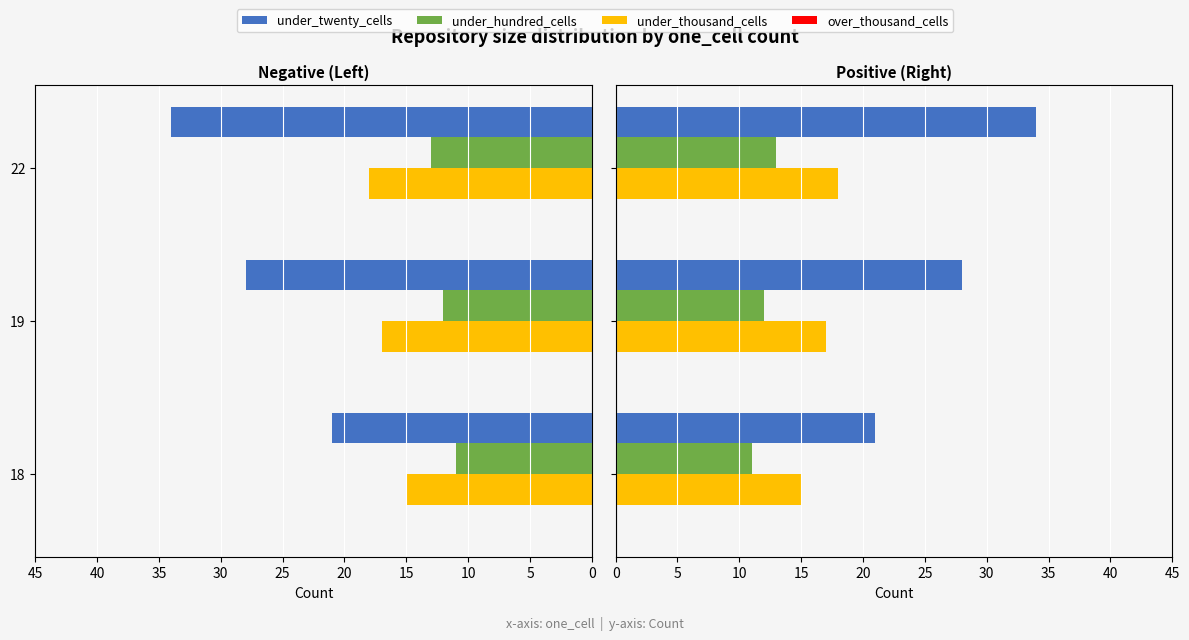

Rank the series at 45 from lowest to highest value.

over_thousand_cells, under_hundred_cells, under_thousand_cells, under_twenty_cells